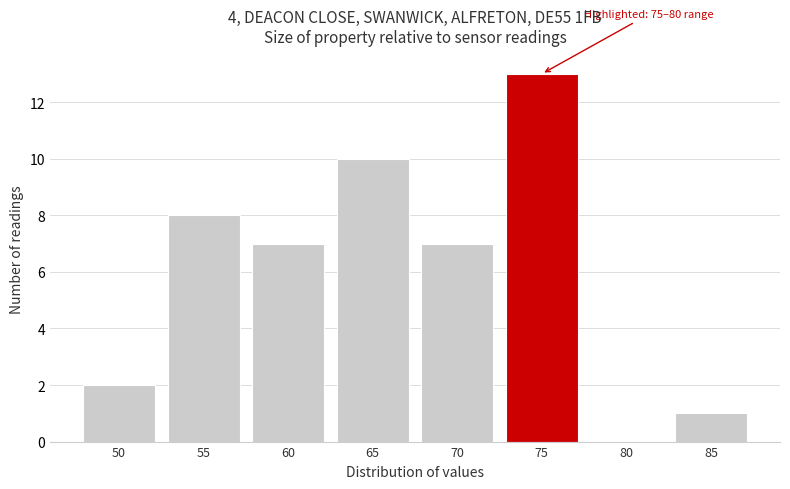

Reading left to right, what are all the values shown in this chart?

50=2	55=8	60=7	65=10	70=7	75=13	80=0	85=1